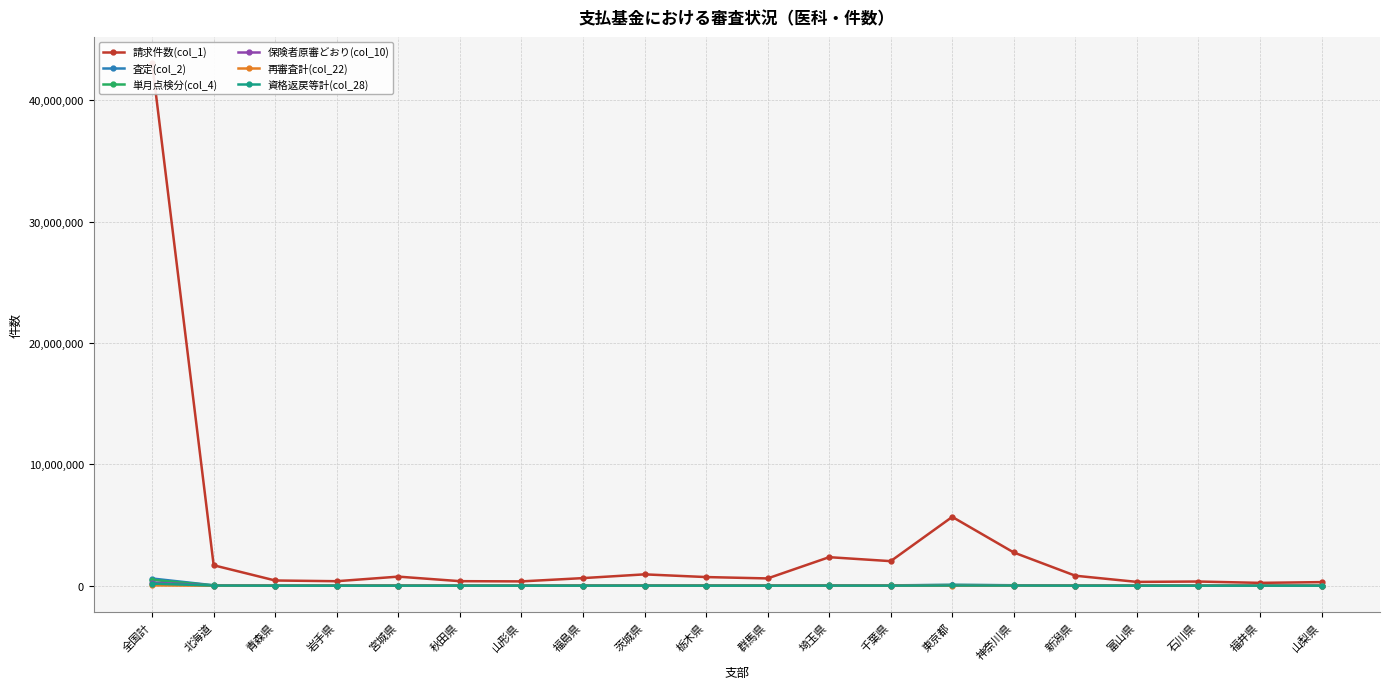

Reading left to right, extract all data points from this chart.

請求件数(col_1): 43060146	1683860	430558	371460	749061	374856	356278	626812	935718	713482	600898	2351223	2023956	5670388	2736746	824030	314708	344865	234999	296275
査定(col_2): 594721	35163	4336	3218	5578	1905	2393	6488	8705	7558	5706	26433	29304	74425	40364	6186	1808	2863	2043	2699
単月点検分(col_4): 478439	27097	3311	2393	4375	1489	2032	5466	6628	5854	4623	20768	23240	59704	31774	4821	1388	2329	1732	1985
保険者原審どおり(col_10): 256910	16566	2136	2135	3821	1541	1696	3942	4631	5601	2644	9956	9627	29534	13148	4750	2494	2814	1578	1595
再審査計(col_22): 24487	1745	66	119	169	119	113	304	223	219	116	933	721	2921	1584	226	127	126	89	60
資格返戻等計(col_28): 172336	13921	1593	1014	2750	1535	1078	3134	5731	2232	1882	7487	5661	19417	13923	2986	715	1194	638	1127